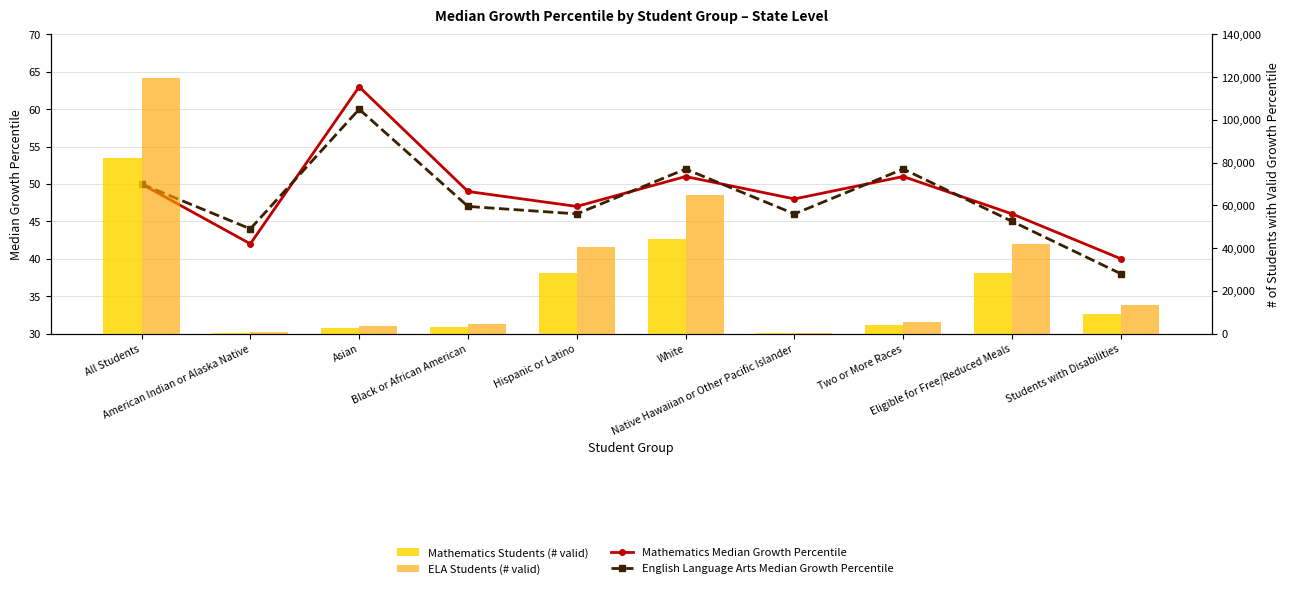

At which label does Mathematics reach its peak?

Asian